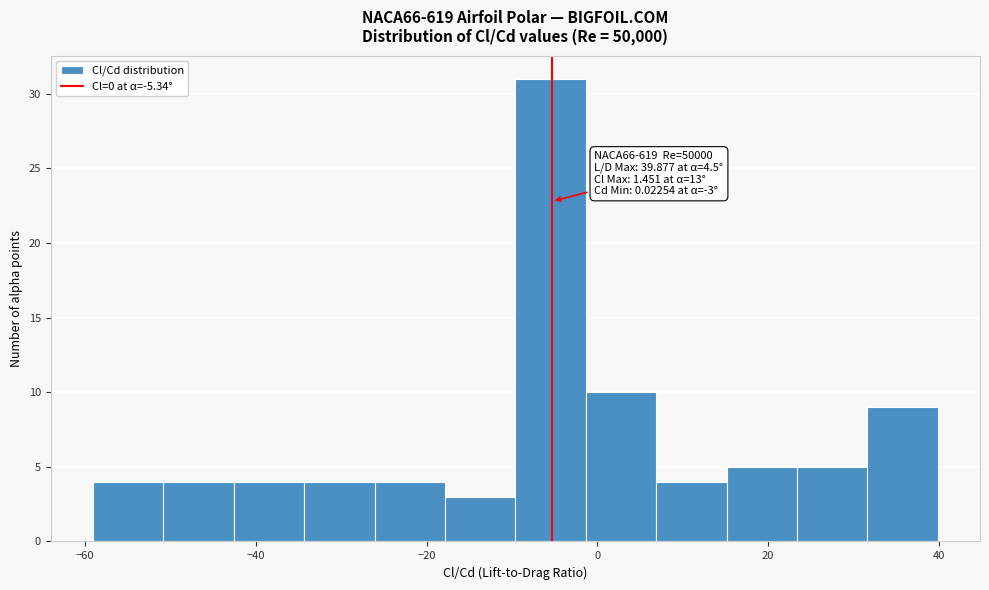

Which range on the x-axis has the tallest bar?

-10 to -2